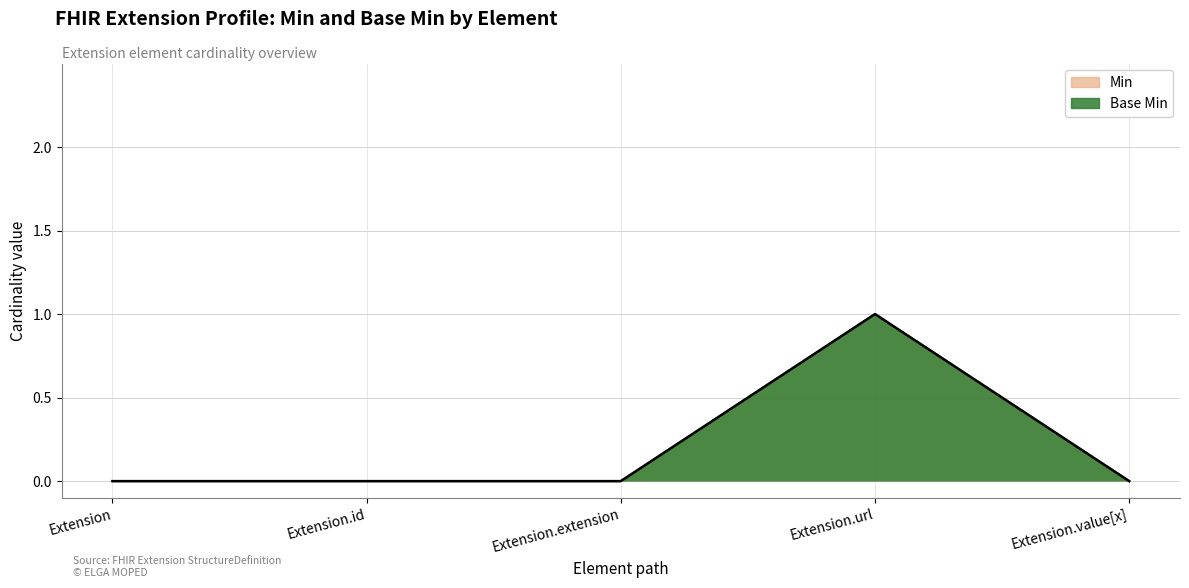

What is the highest value of the Base Min series?

1